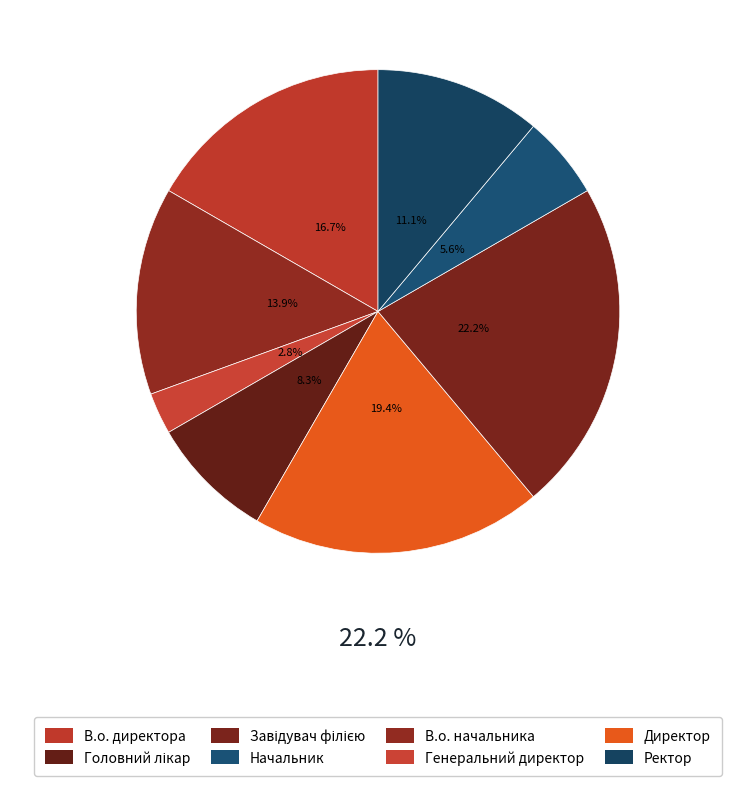

Rank the categories by value from lowest to highest.

Генеральний директор, Начальник, Головний лікар, Ректор, В.о. начальника, В.о. директора, Директор, Завідувач філією